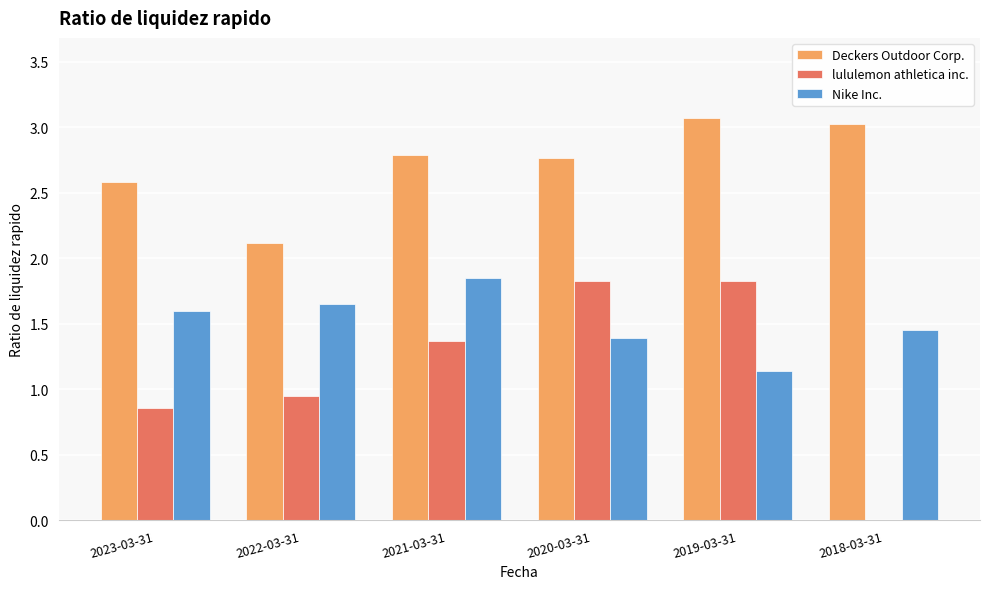

What is the difference between the lululemon athletica inc. values at 2023-03-31 and 2019-03-31?

1.0